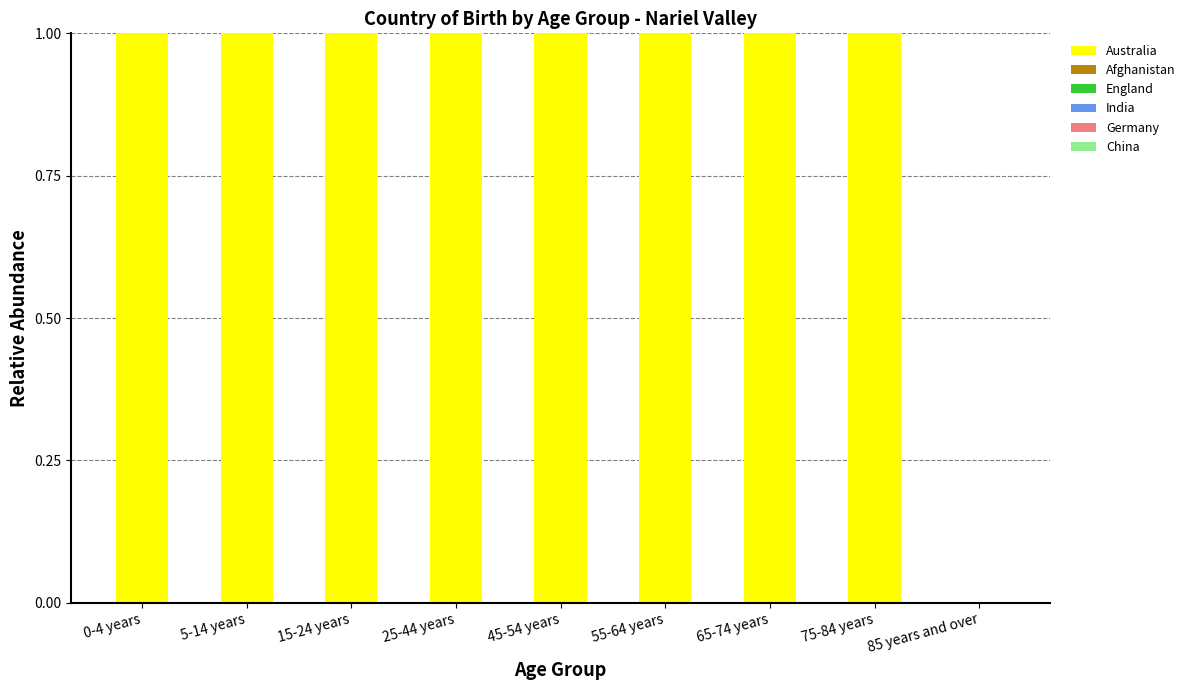

True or false: the data shows 1 at 25-44 years.

True